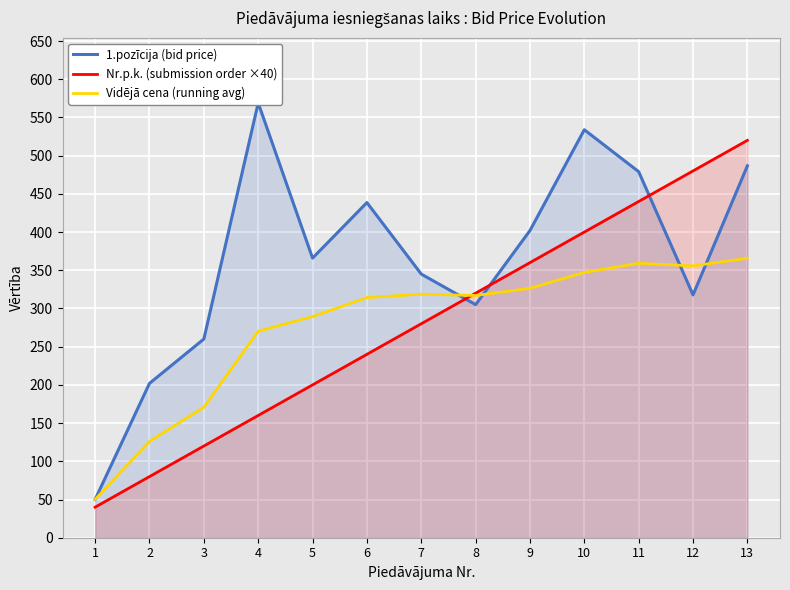

Between 10 and 11, which series saw the biggest shift?

1.pozīcija (bid price)